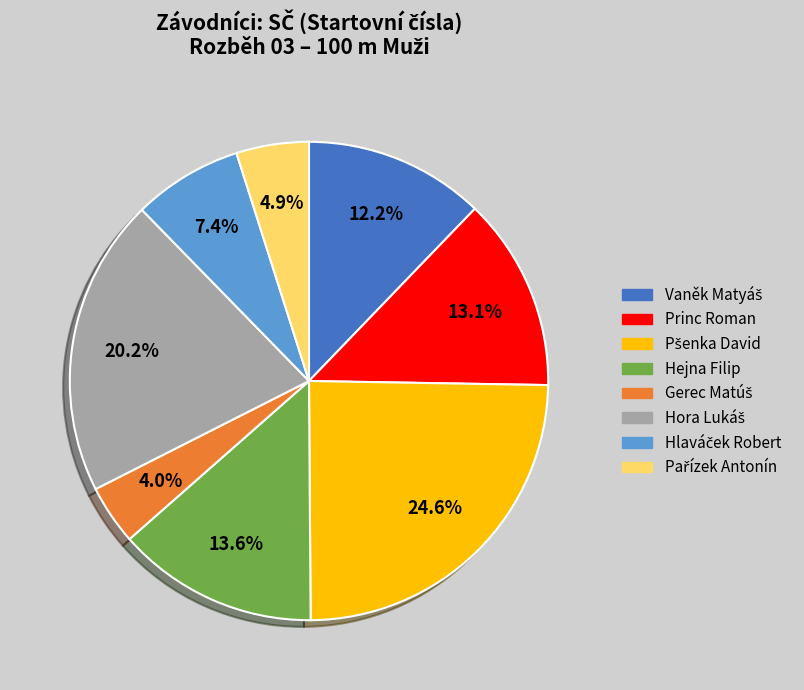

Between Hejna Filip and Princ Roman, which is larger?

Hejna Filip